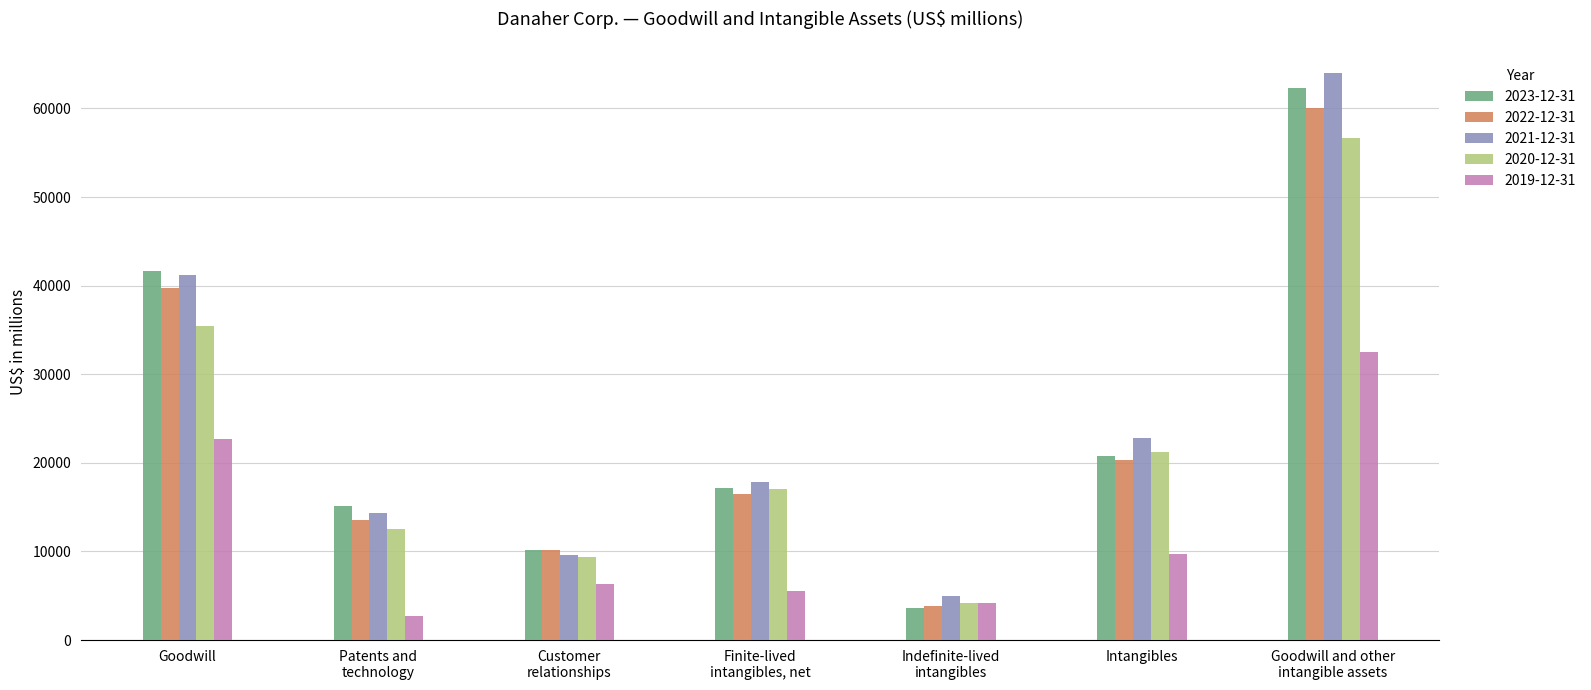

True or false: 2019-12-31 has a value of 6367 at Customer
relationships.

True